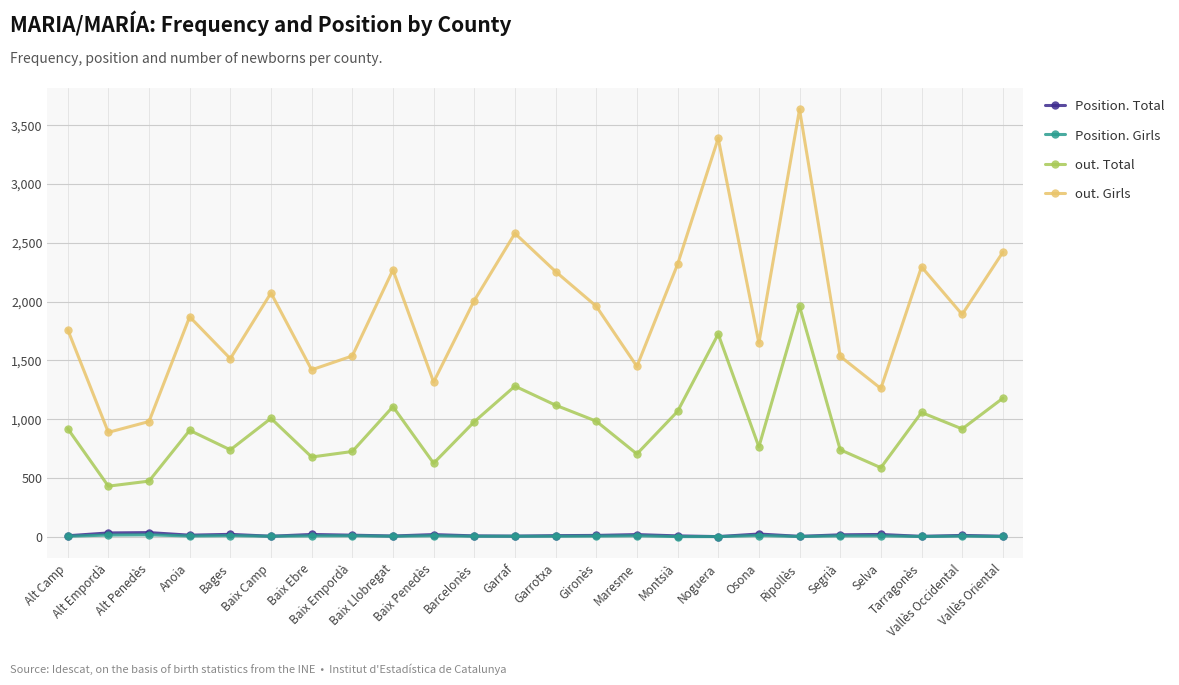

Is the value of out. Total at Baix Penedès greater than the value of Position. Total at Baix Empordà?

Yes